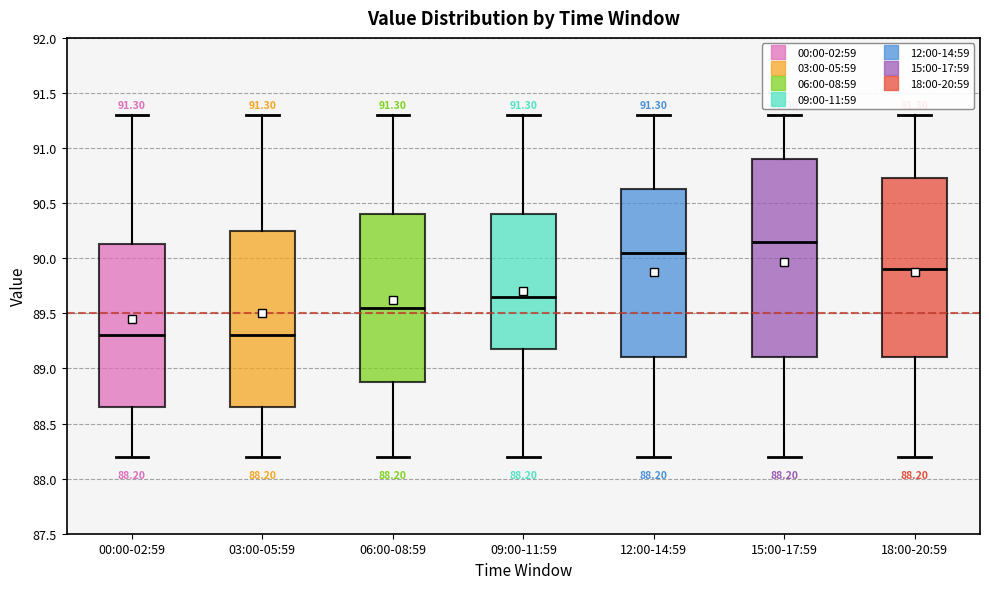

Which box has the highest median line?

15:00-17:59